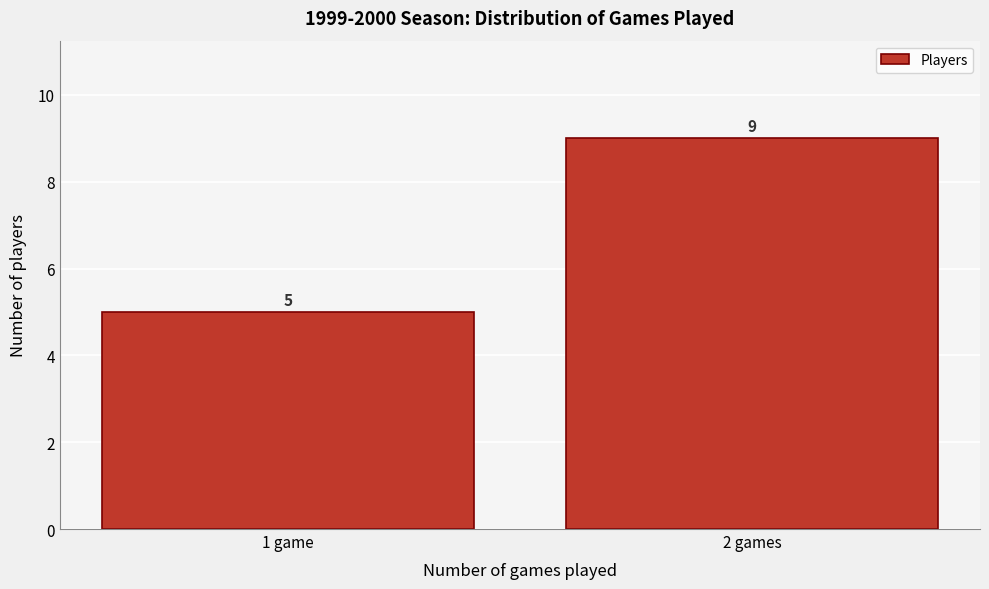

Reading left to right, list all the values displayed in this chart.

5	9